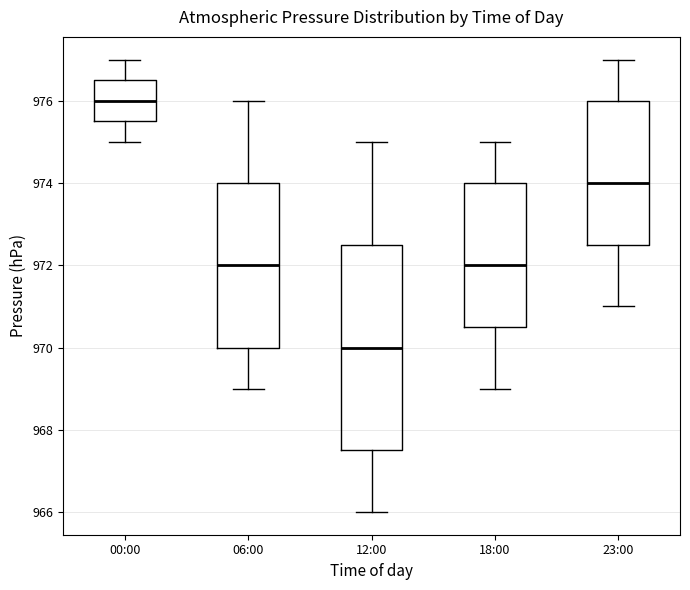

Reading left to right, transcribe this box plot: for each box, give where its median line is, the range the box spans, and where its two whiskers end, as read against the y-axis. The values are not printed on the chart, so give them approximately, as read against the axis.

00:00: median 976.0, box 975.6 to 976.6, whiskers 975.0 to 977.0
06:00: median 972.0, box 970.0 to 974.0, whiskers 969.0 to 976.0
12:00: median 970.0, box 967.6 to 972.6, whiskers 966.0 to 975.0
18:00: median 972.0, box 970.6 to 974.0, whiskers 969.0 to 975.0
23:00: median 974.0, box 972.6 to 976.0, whiskers 971.0 to 977.0